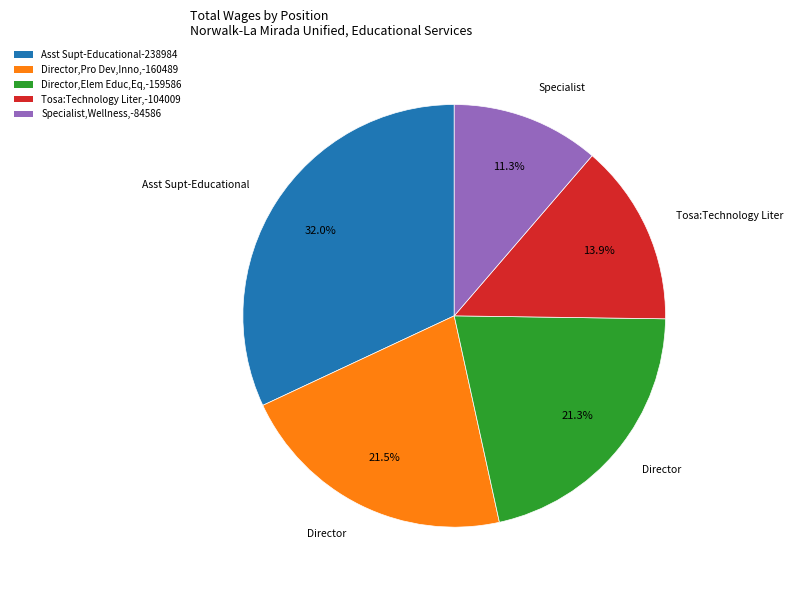

To the nearest percent, what is the difference between the largest and smallest slice percentages?

21%